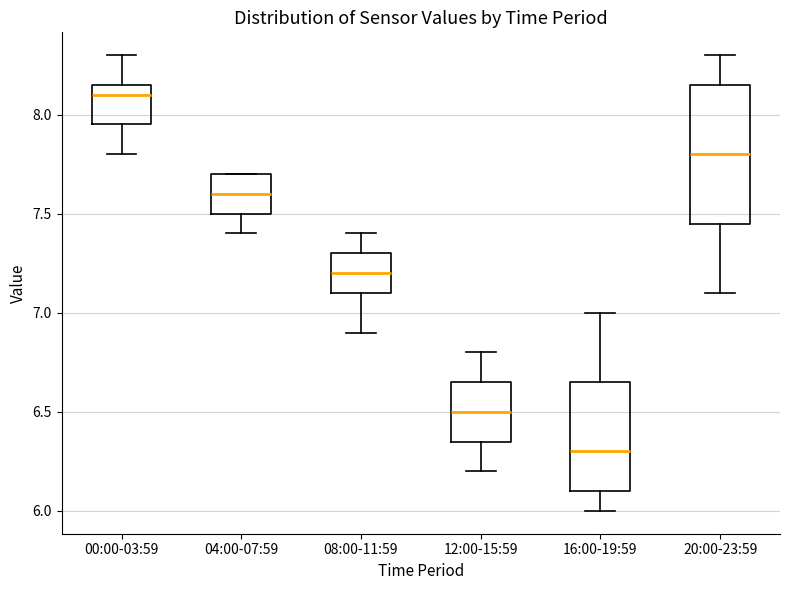

Which box's median line is the lowest?

16:00-19:59